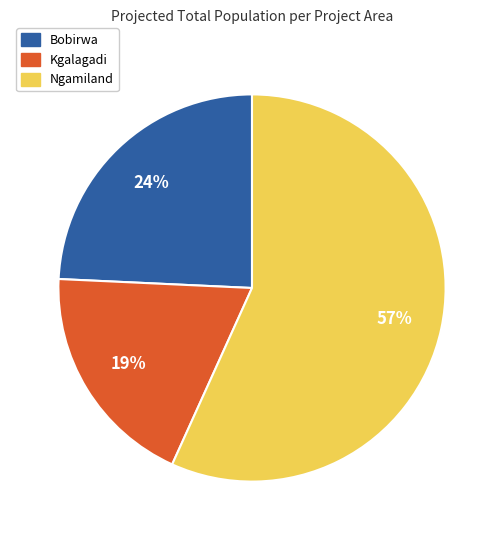

The Bobirwa slice represents 38% of the pie. True or false?

False